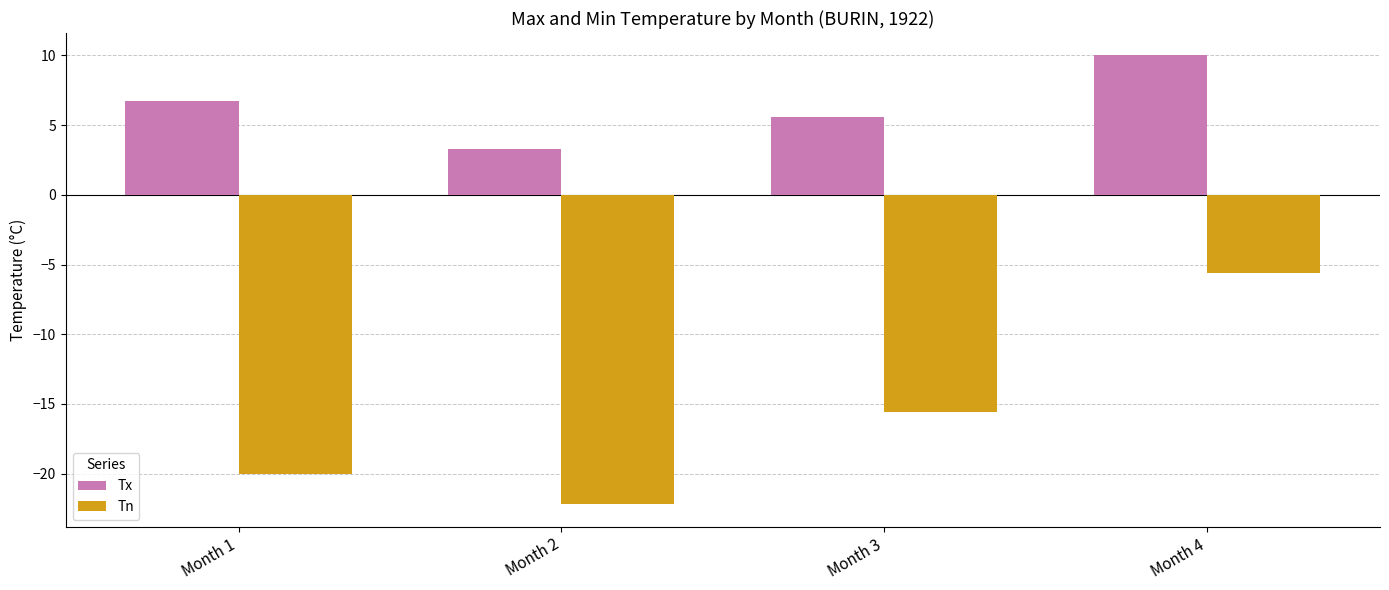

At which category is the sum across all series the highest?

Month 4